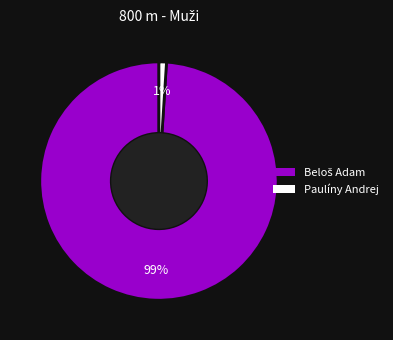

Which slice is the smallest?

Paulíny Andrej